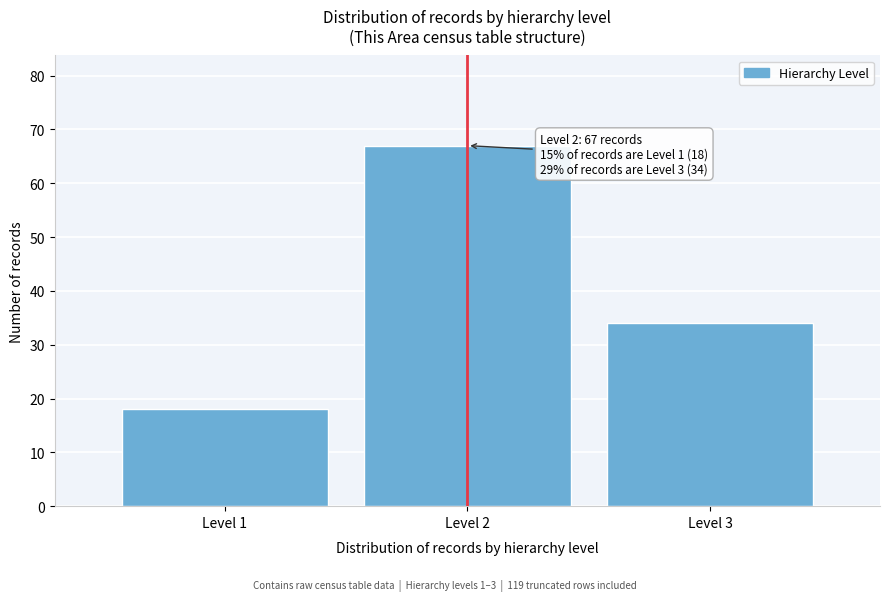

Reading left to right, list all the values displayed in this chart.

Level 1=18	Level 2=67	Level 3=34